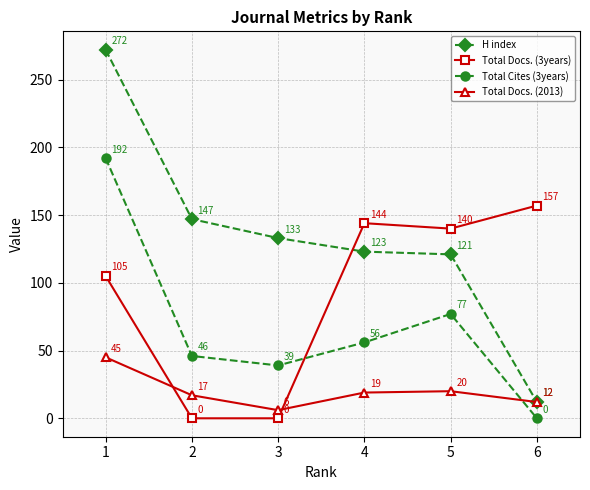

At which label does Total Docs. (2013) reach its minimum?

3